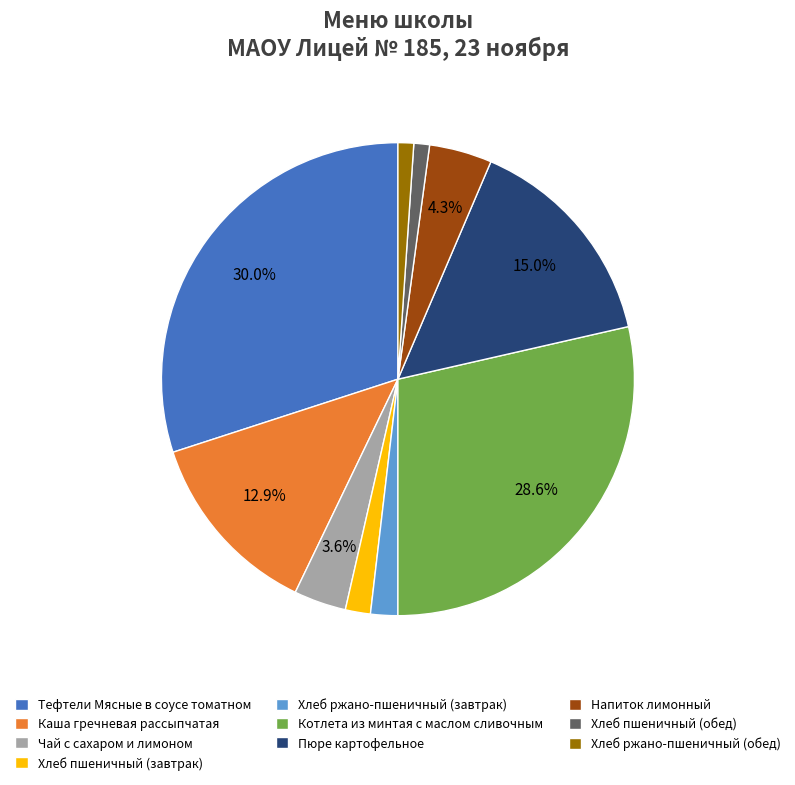

Is there a majority slice in this chart?

No